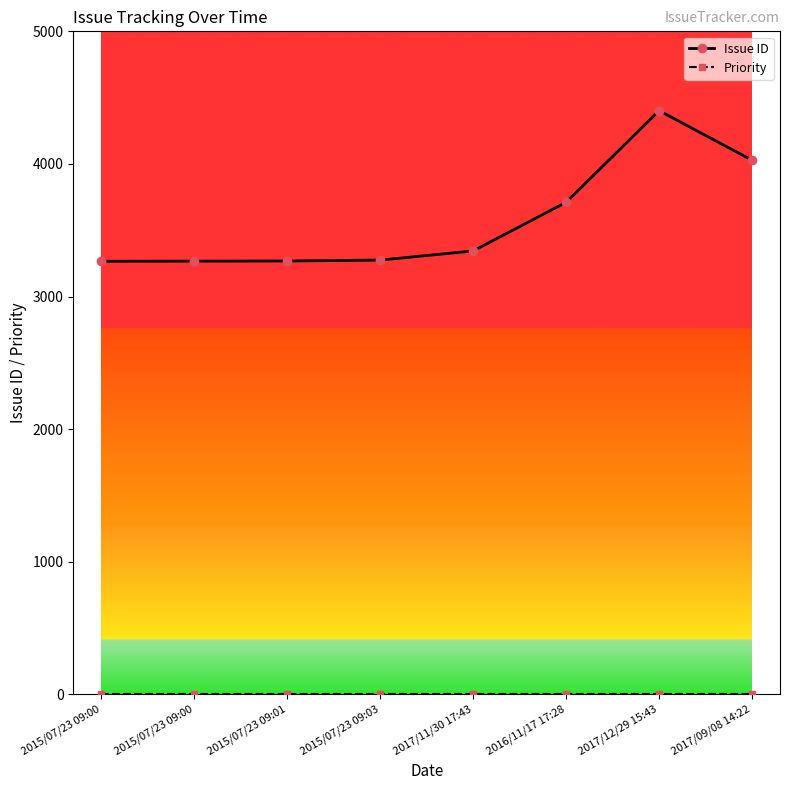

Between 2016/11/17 17:28 and 2017/12/29 15:43, which is larger?

2017/12/29 15:43